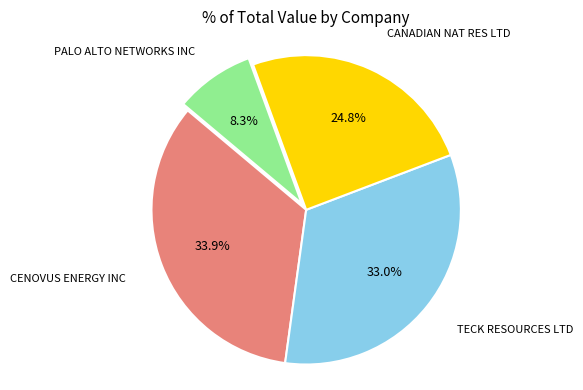

How many slices are in this pie chart?

4